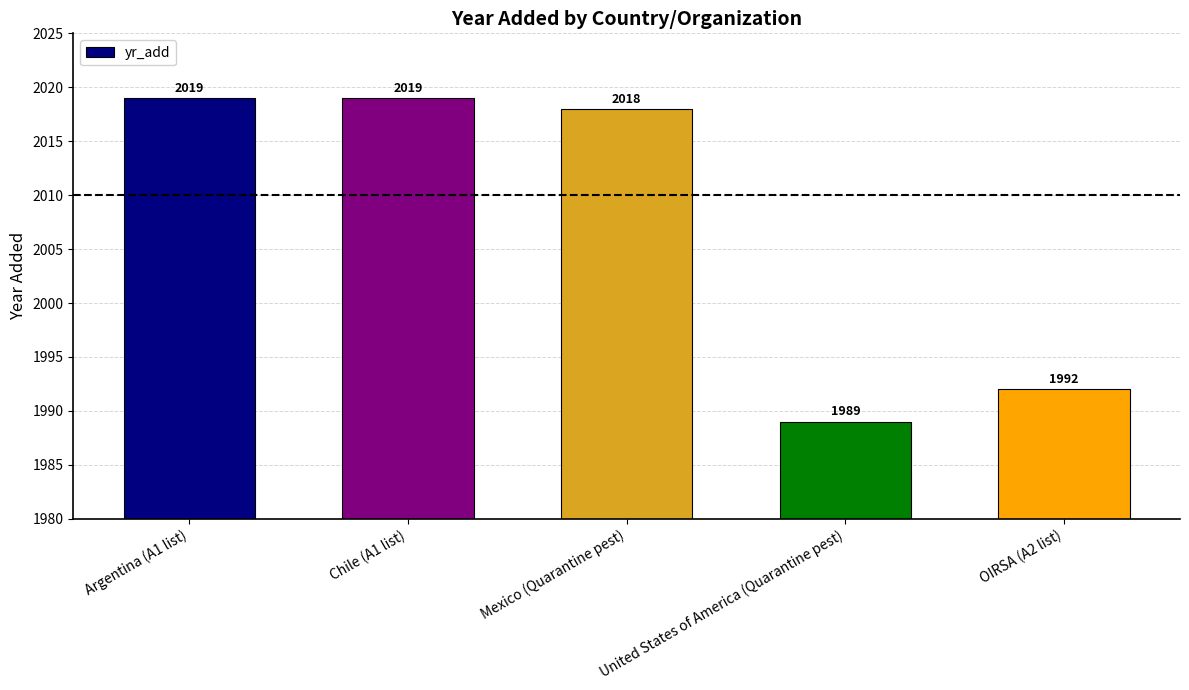

Does the chart contain stacked bars?

No